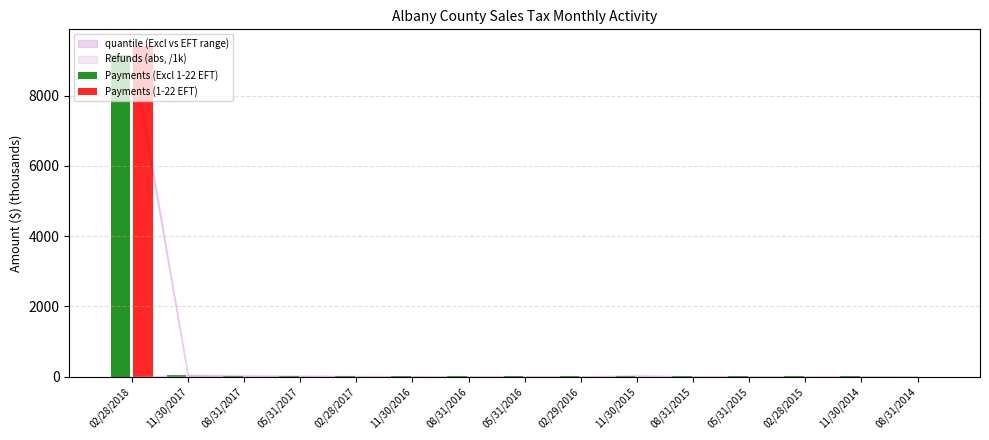

Is it true that Payments (1-22 EFT) equals 0.0 at 05/31/2016?

True